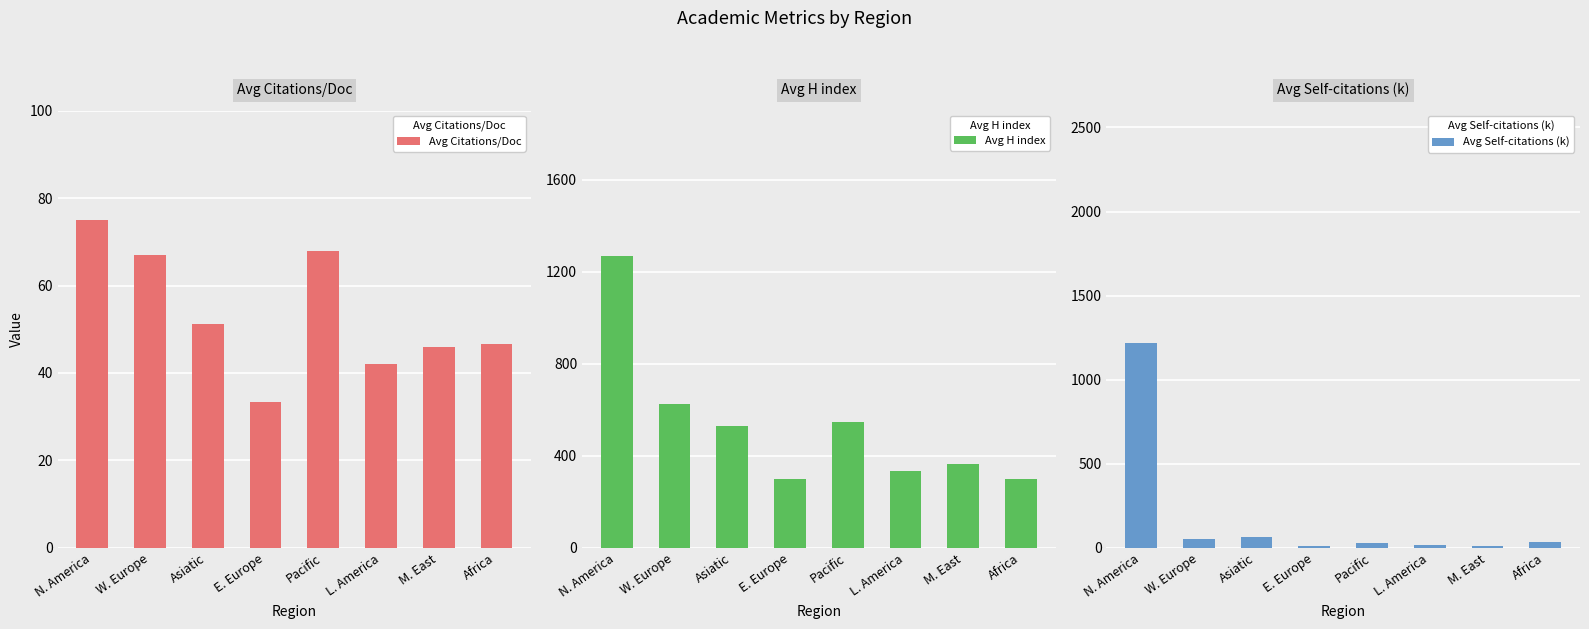

Read the Avg Citations/Doc value at Africa.

46.6